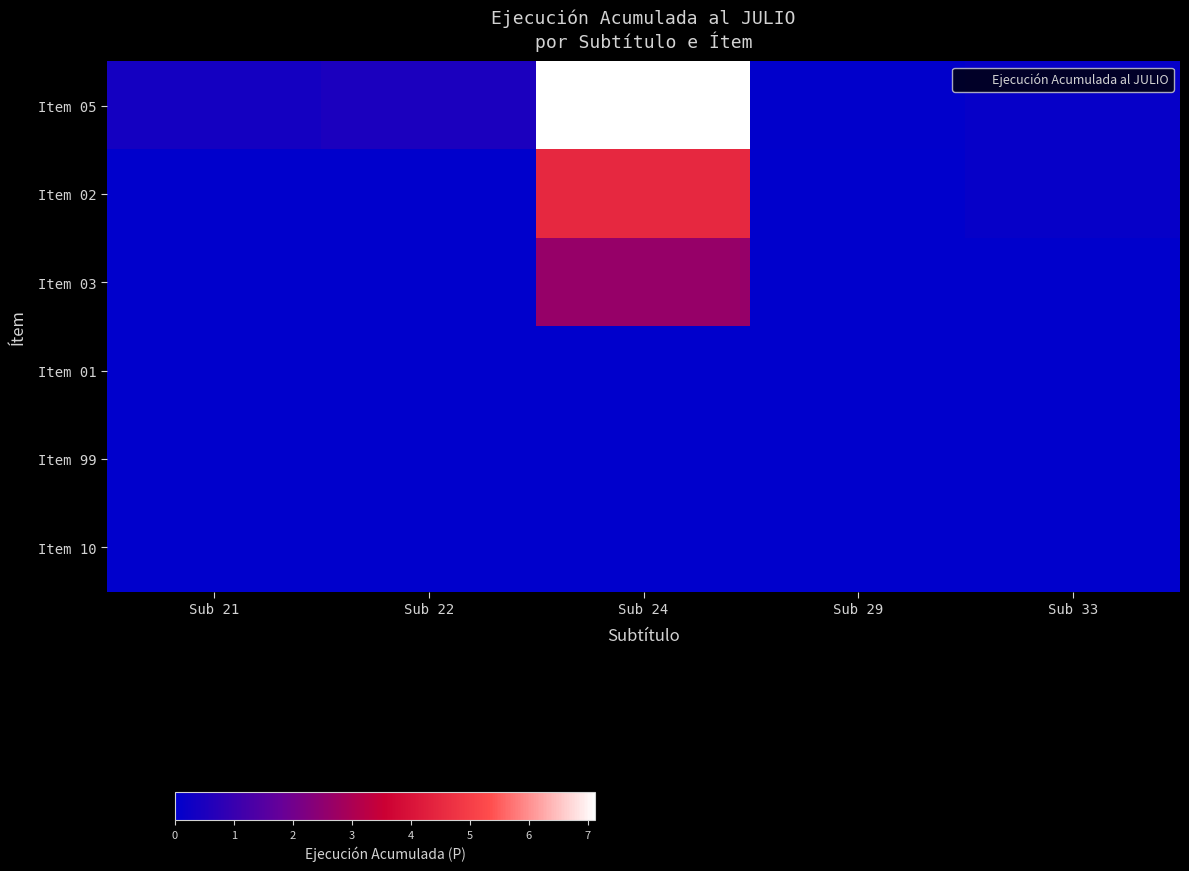

Reading left to right, extract all data points from this chart.

Item 05: Sub 21=365568	Sub 22=479891	Sub 24=7123383	Sub 29=37577	Sub 33=124072
Item 02: Sub 21=0	Sub 22=0	Sub 24=4502696	Sub 29=0	Sub 33=124072
Item 03: Sub 21=0	Sub 22=0	Sub 24=2620687	Sub 29=0	Sub 33=0
Item 01: Sub 21=0	Sub 22=0	Sub 24=0	Sub 29=0	Sub 33=0
Item 99: Sub 21=0	Sub 22=0	Sub 24=0	Sub 29=0	Sub 33=0
Item 10: Sub 21=0	Sub 22=0	Sub 24=0	Sub 29=0	Sub 33=0